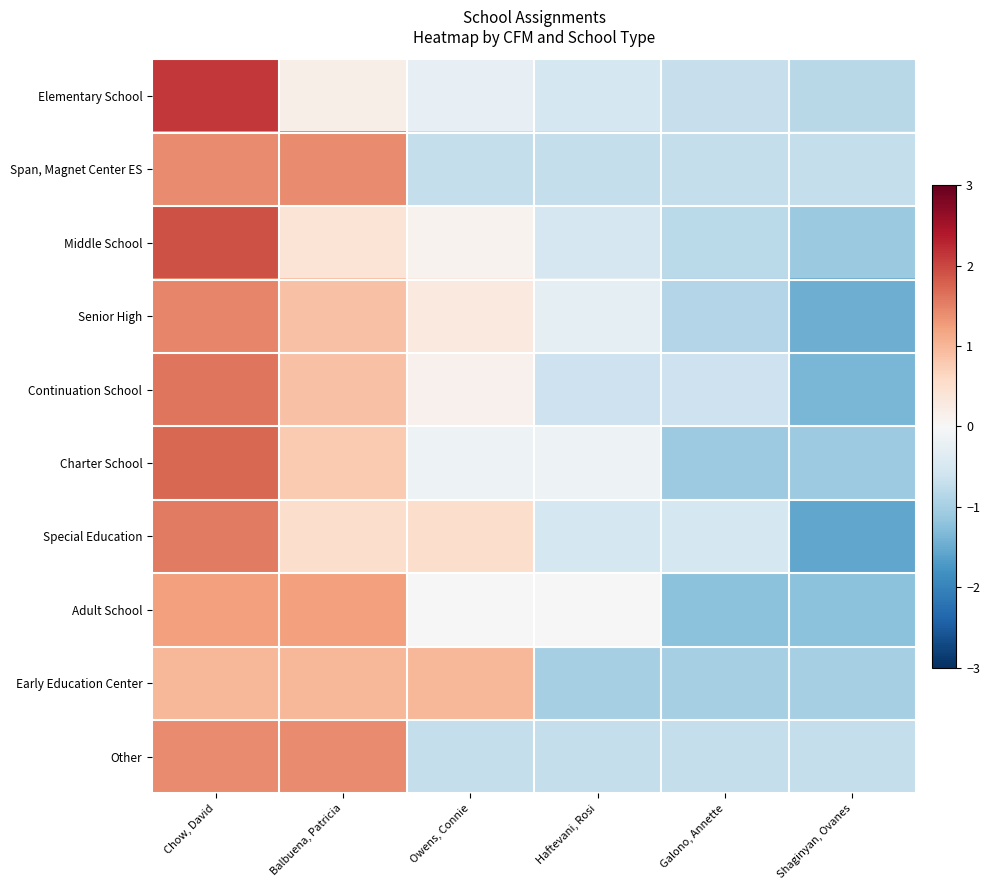

Reading left to right, extract all data points from this chart.

Elementary School: Chow, David=2.1	Balbuena, Patricia=0.2	Owens, Connie=-0.3	Haftevani, Rosi=-0.5	Galono, Annette=-0.7	Shaginyan, Ovanes=-0.8
Span, Magnet Center ES: Chow, David=1.4	Balbuena, Patricia=1.4	Owens, Connie=-0.7	Haftevani, Rosi=-0.7	Galono, Annette=-0.7	Shaginyan, Ovanes=-0.7
Middle School: Chow, David=1.9	Balbuena, Patricia=0.4	Owens, Connie=0.1	Haftevani, Rosi=-0.5	Galono, Annette=-0.8	Shaginyan, Ovanes=-1.1
Senior High: Chow, David=1.5	Balbuena, Patricia=0.9	Owens, Connie=0.3	Haftevani, Rosi=-0.3	Galono, Annette=-0.9	Shaginyan, Ovanes=-1.5
Continuation School: Chow, David=1.6	Balbuena, Patricia=0.9	Owens, Connie=0.1	Haftevani, Rosi=-0.6	Galono, Annette=-0.6	Shaginyan, Ovanes=-1.4
Charter School: Chow, David=1.7	Balbuena, Patricia=0.8	Owens, Connie=-0.2	Haftevani, Rosi=-0.2	Galono, Annette=-1.1	Shaginyan, Ovanes=-1.1
Special Education: Chow, David=1.6	Balbuena, Patricia=0.5	Owens, Connie=0.5	Haftevani, Rosi=-0.5	Galono, Annette=-0.5	Shaginyan, Ovanes=-1.6
Adult School: Chow, David=1.2	Balbuena, Patricia=1.2	Owens, Connie=0.0	Haftevani, Rosi=0.0	Galono, Annette=-1.2	Shaginyan, Ovanes=-1.2
Early Education Center: Chow, David=1.0	Balbuena, Patricia=1.0	Owens, Connie=1.0	Haftevani, Rosi=-1.0	Galono, Annette=-1.0	Shaginyan, Ovanes=-1.0
Other: Chow, David=1.4	Balbuena, Patricia=1.4	Owens, Connie=-0.7	Haftevani, Rosi=-0.7	Galono, Annette=-0.7	Shaginyan, Ovanes=-0.7